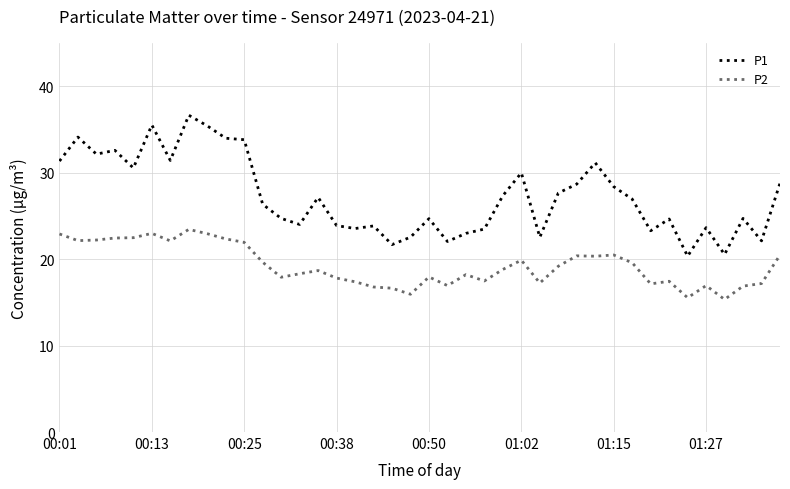

Which series has the largest range (max minus min)?

P1